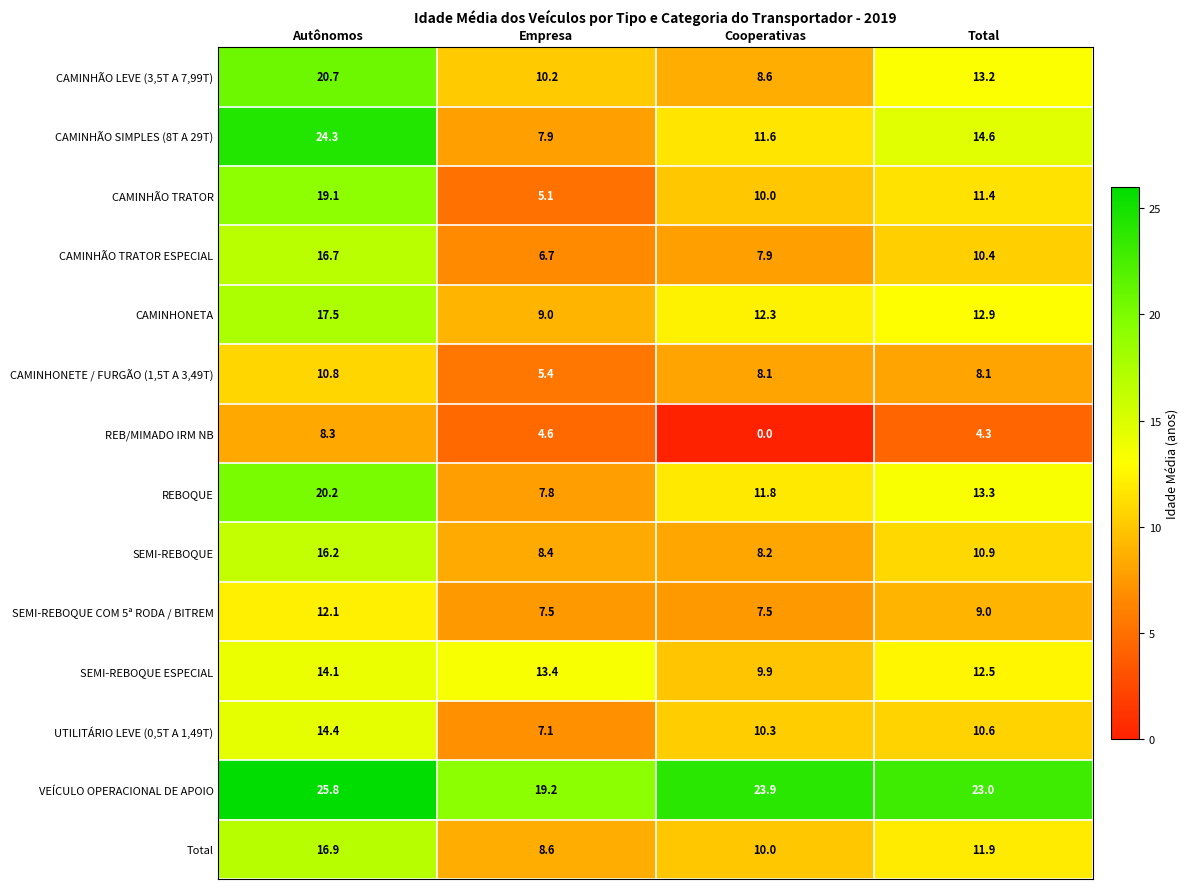

Is it true that CAMINHÃO LEVE (3,5T A 7,99T) equals 10.2 at Empresa?

True